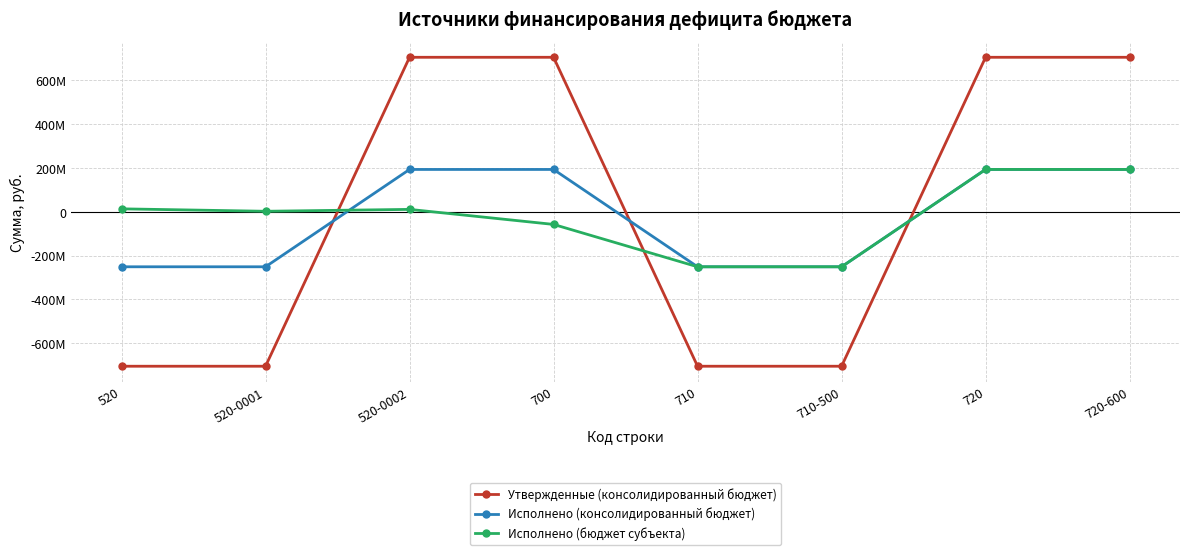

What position from the left is 700?

4